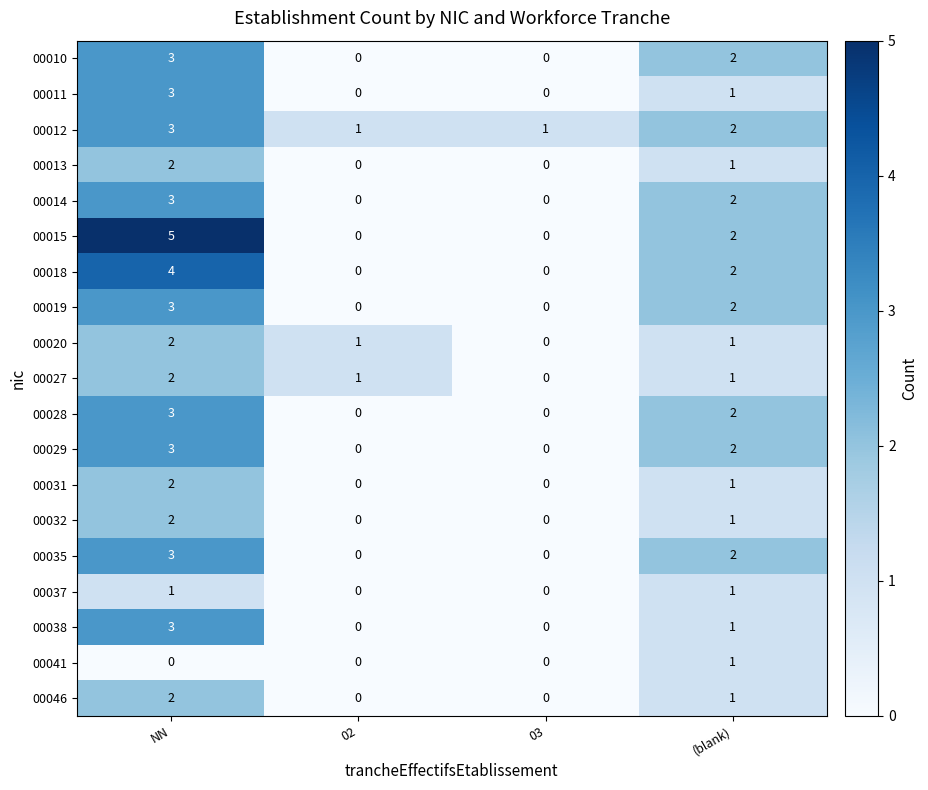

How many 00015 values are between 0 and 5?

4